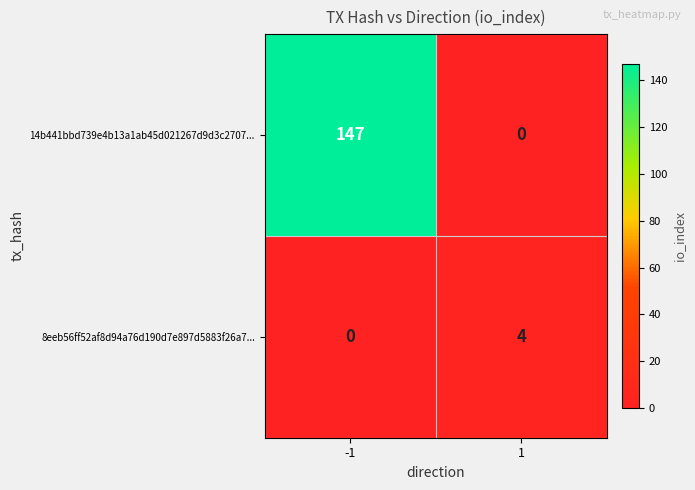

What is the total value across all series at 1?

4